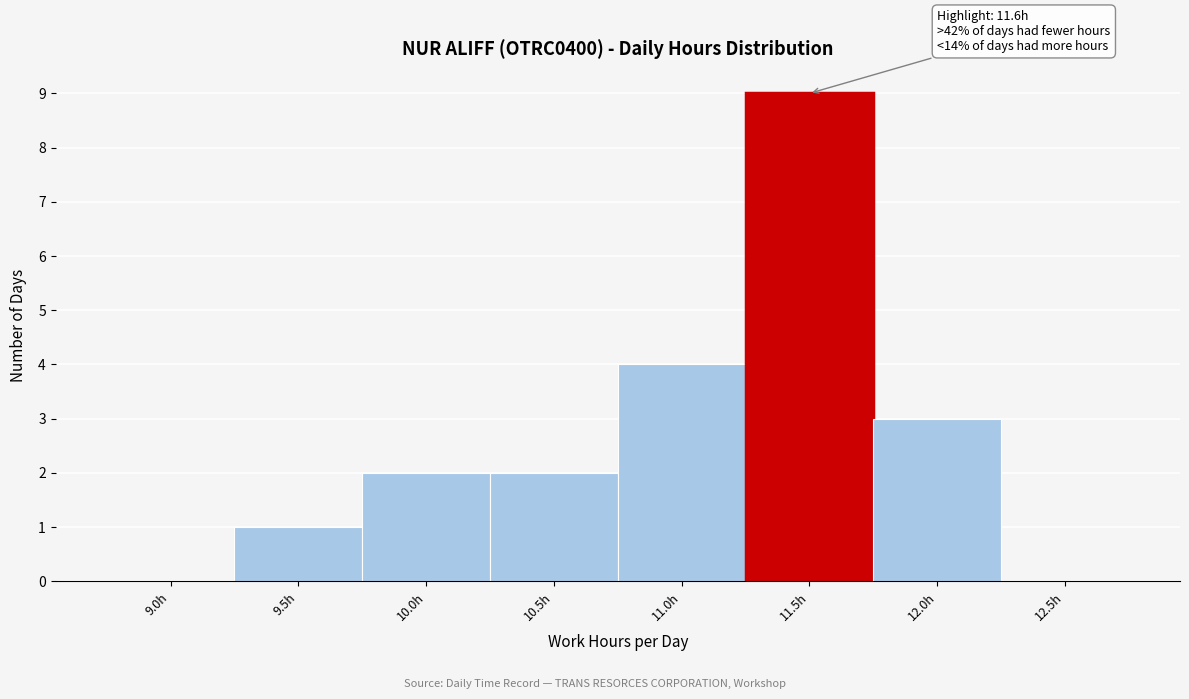

Reading left to right, extract all data points from this chart.

9.0h=0	9.5h=1	10.0h=2	10.5h=2	11.0h=4	11.5h=9	12.0h=3	12.5h=0